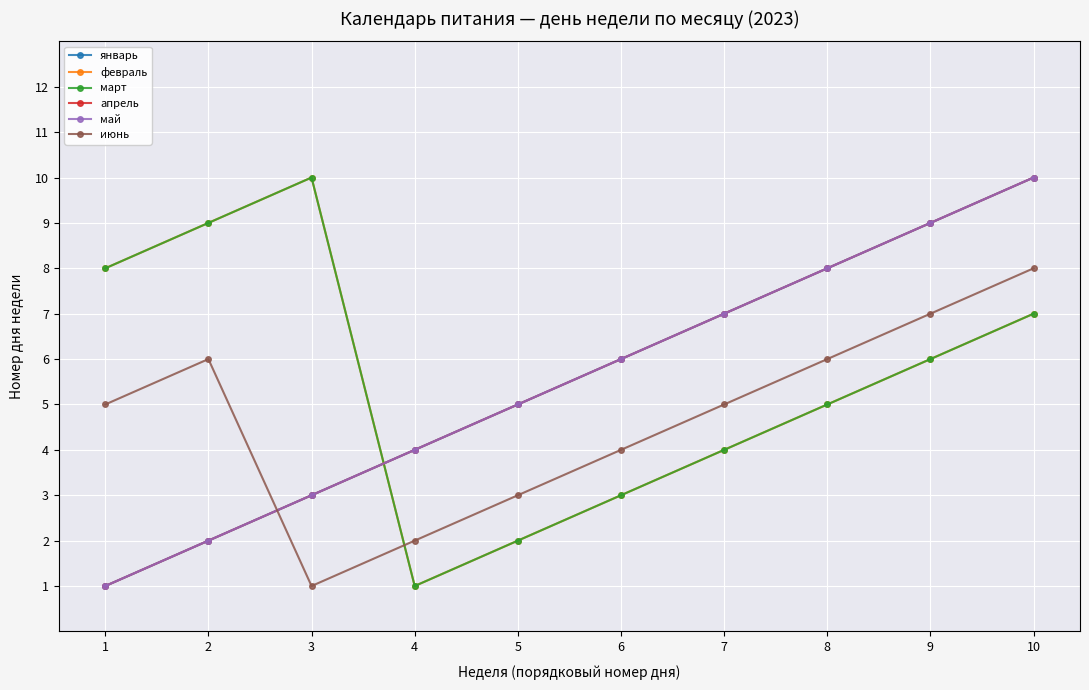

What is the maximum value shown in the chart?

10